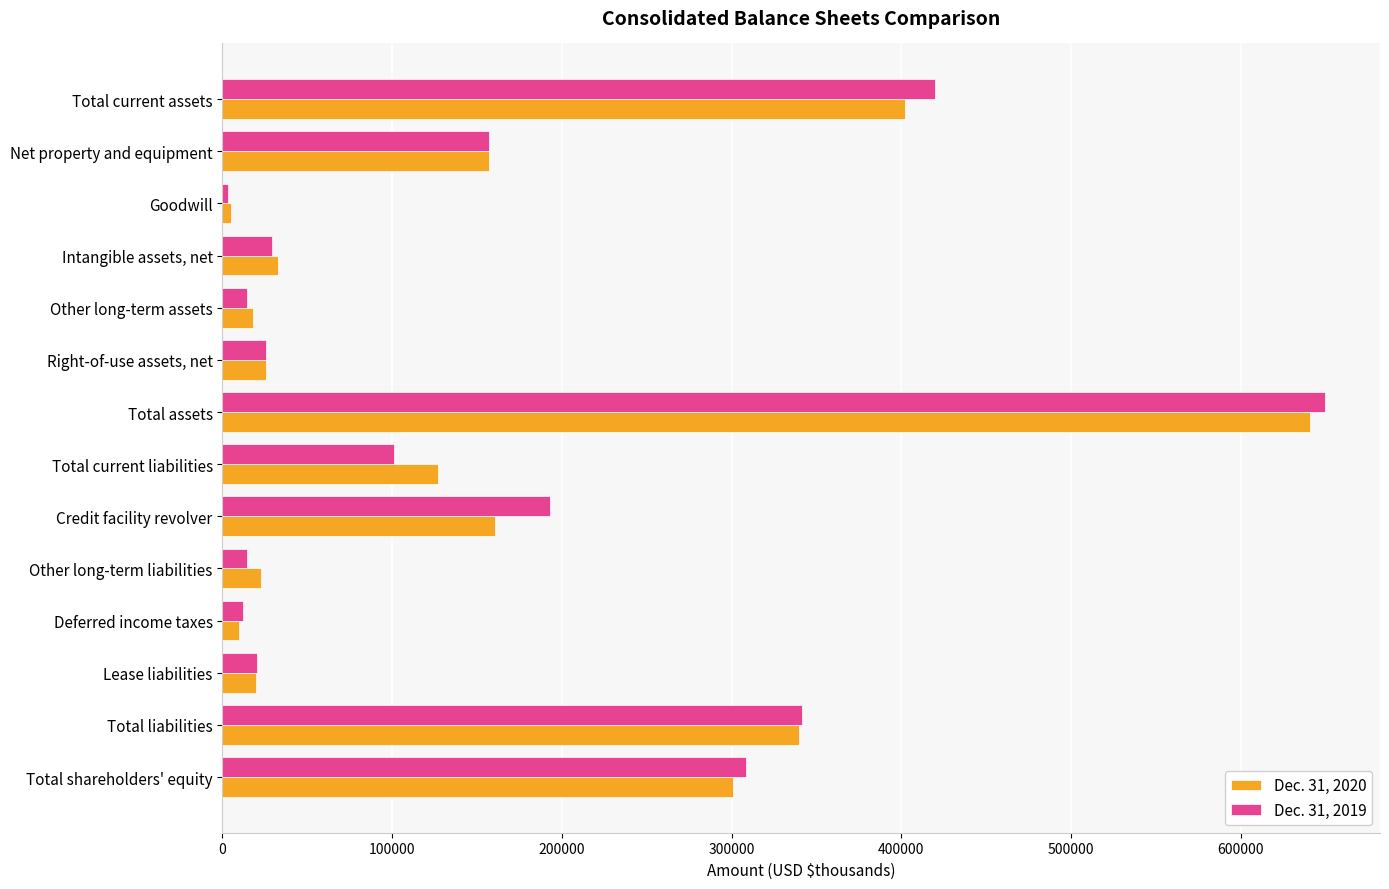

List the series in order of their overall mean, highest first.

Dec. 31, 2019, Dec. 31, 2020